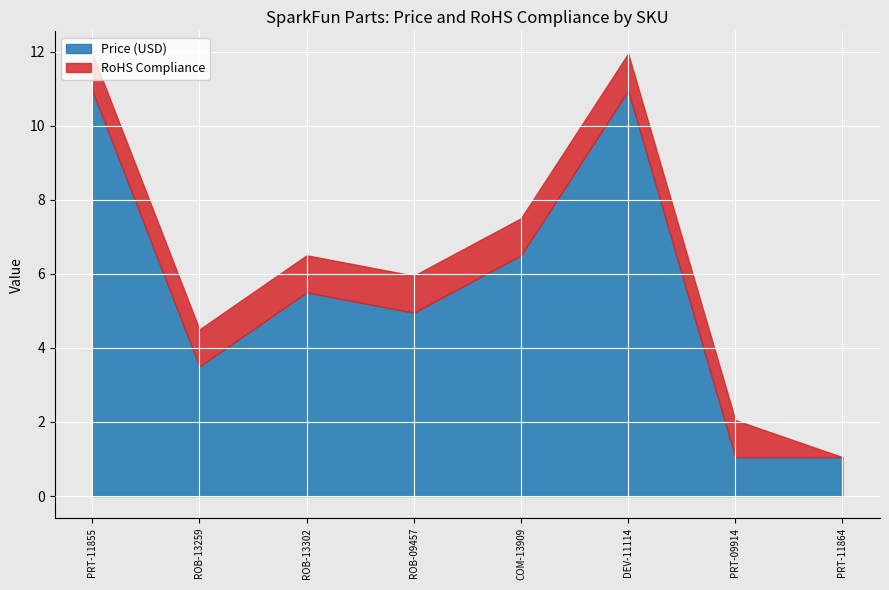

Between ROB-13302 and DEV-11114, which is larger?

DEV-11114